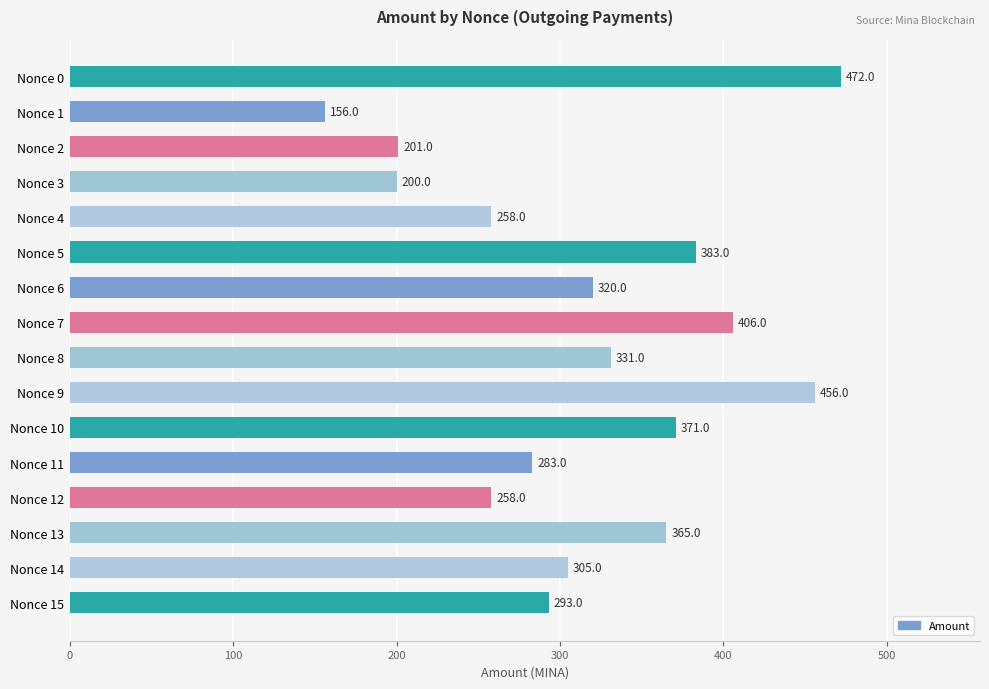

The value at Nonce 13 is 146.5. True or false?

False